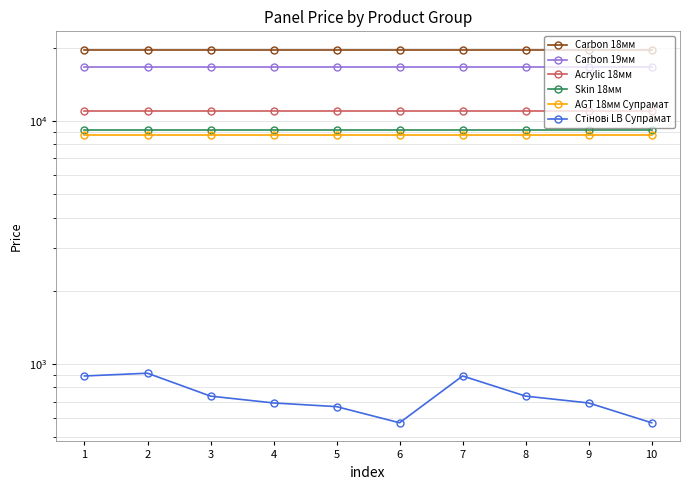

Between 3 and 6, which series saw the biggest shift?

Стінові LB Супрамат